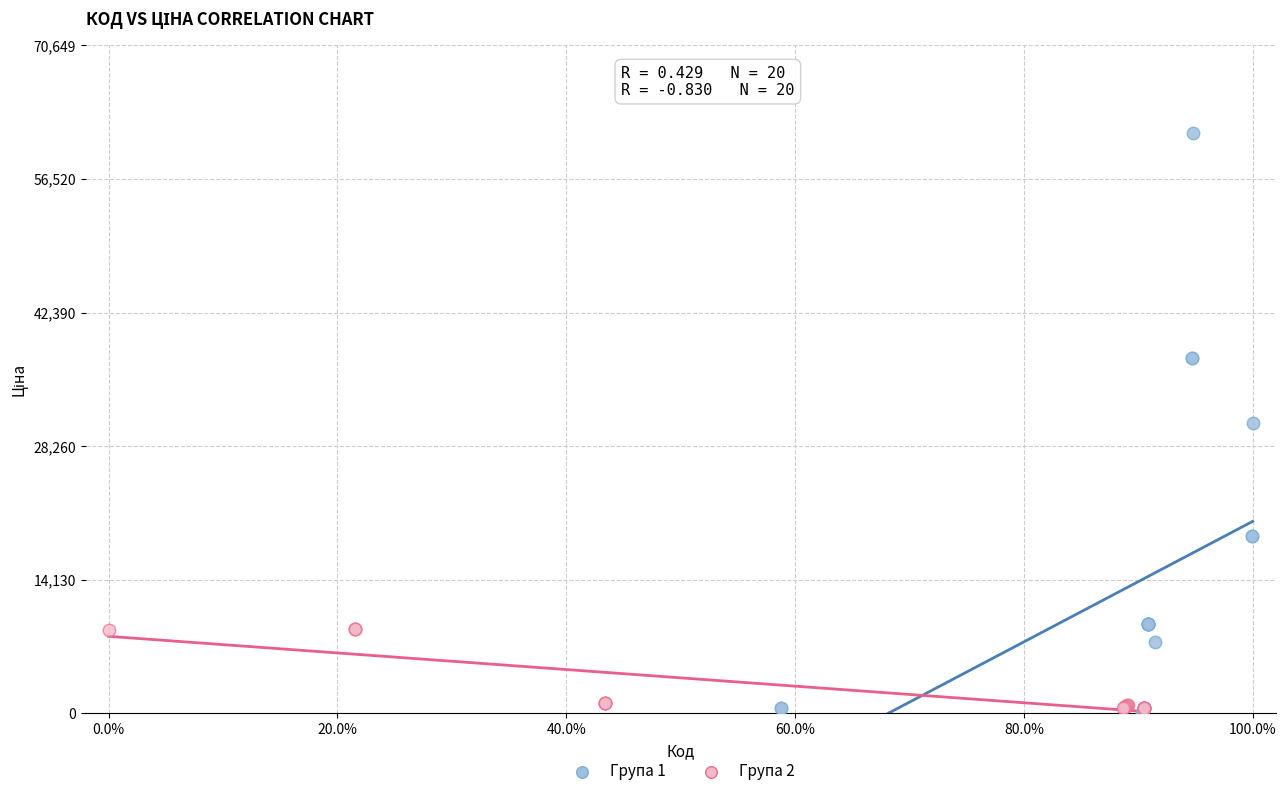

Which series has the largest Y range (max minus min)?

Група 1